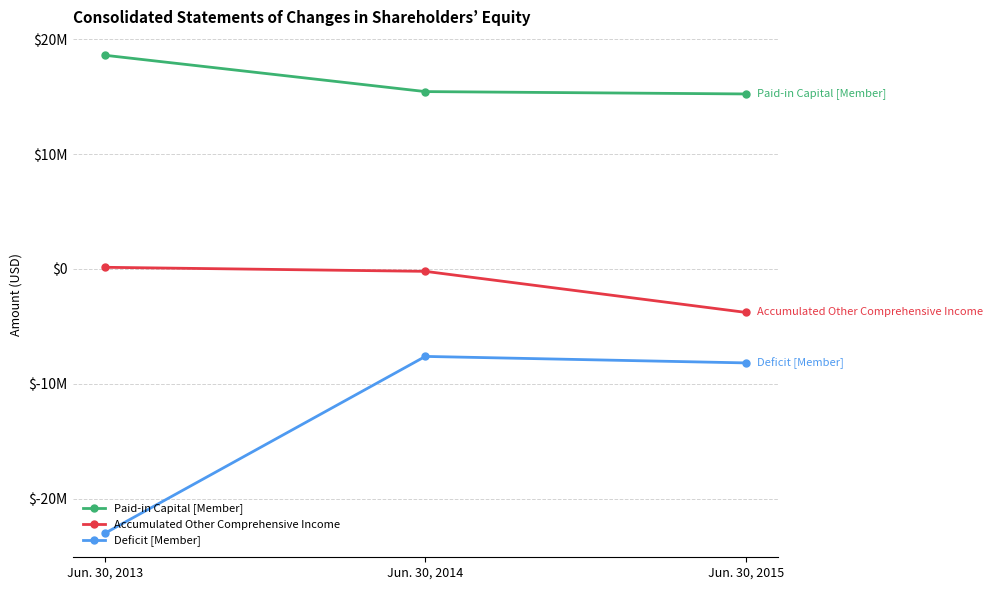

List the series in order of their peak value, highest first.

Paid-in Capital [Member], Accumulated Other Comprehensive Income, Deficit [Member]